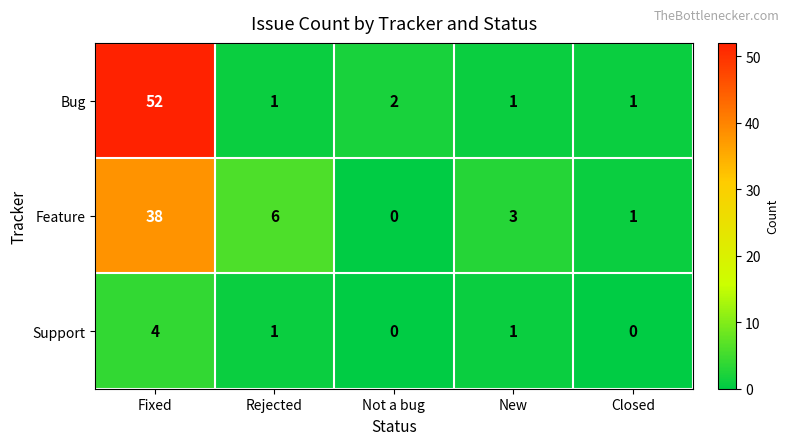

Which series has the largest range (max minus min)?

Bug